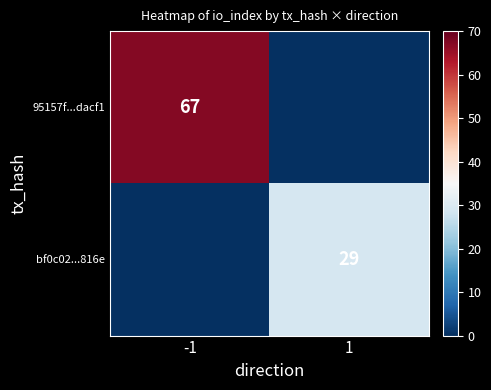

The value of bf0c02...816e at 1 is 29. True or false?

True